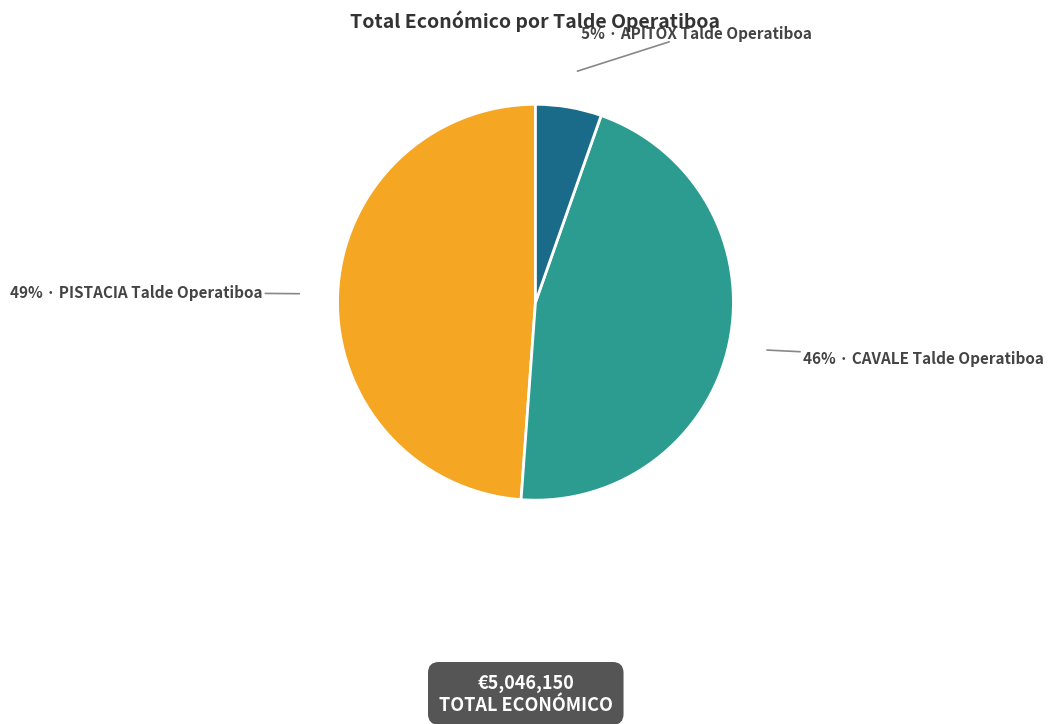

How many segments does this pie chart have?

3